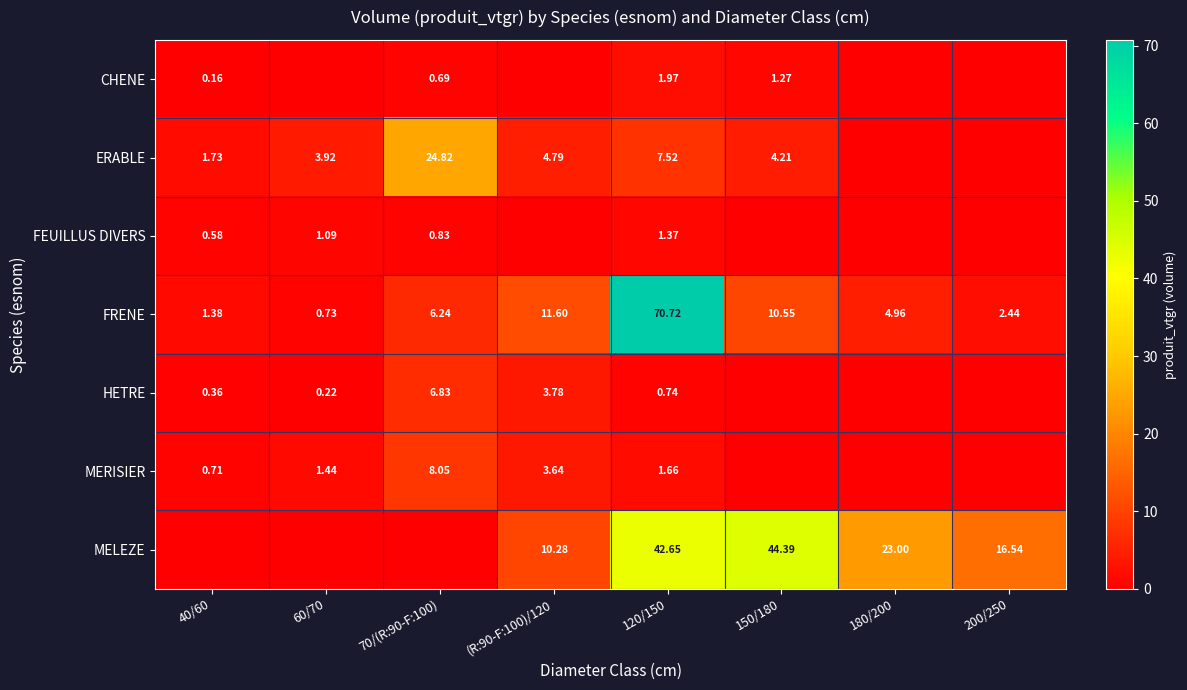

Is the value of FRENE at 200/250 greater than the value of ERABLE at 40/60?

Yes